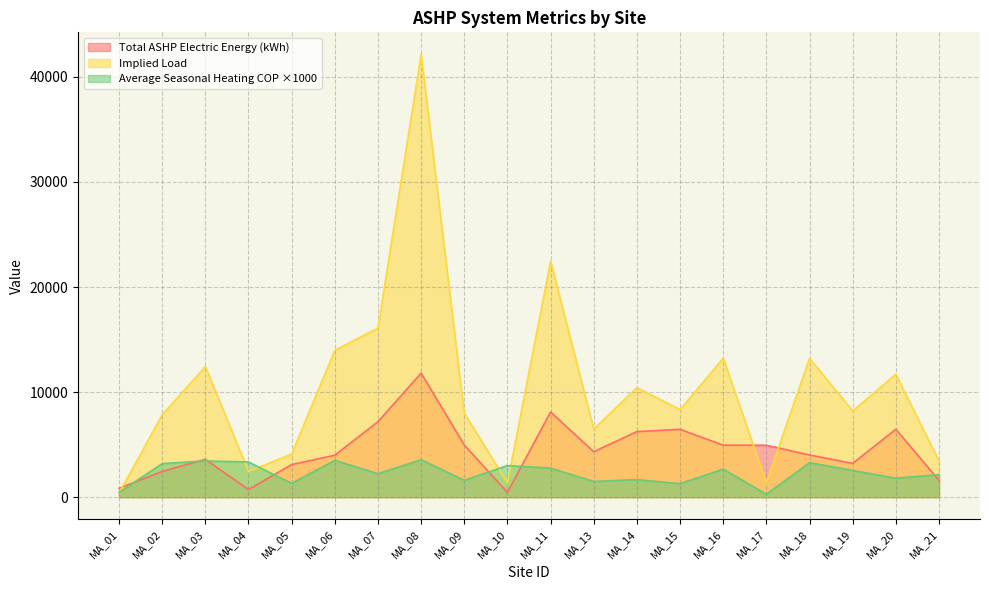

Rank the series by their maximum value, from lowest to highest.

Average Seasonal Heating COP ×1000, Total ASHP Electric Energy (kWh), Implied Load